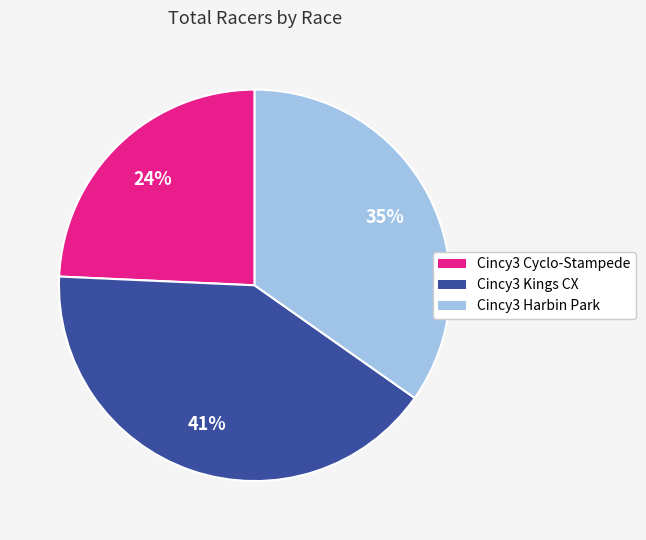

Rank the categories by value from lowest to highest.

Cincy3 Cyclo-Stampede, Cincy3 Harbin Park, Cincy3 Kings CX